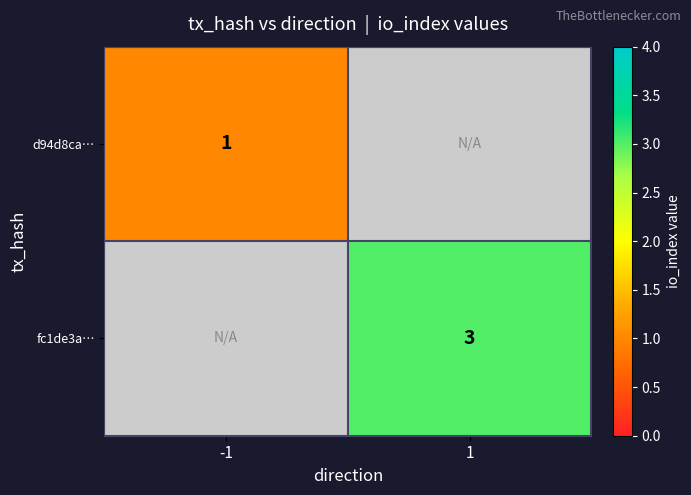

True or false: fc1de3a… has a value of 2 at 1.

False